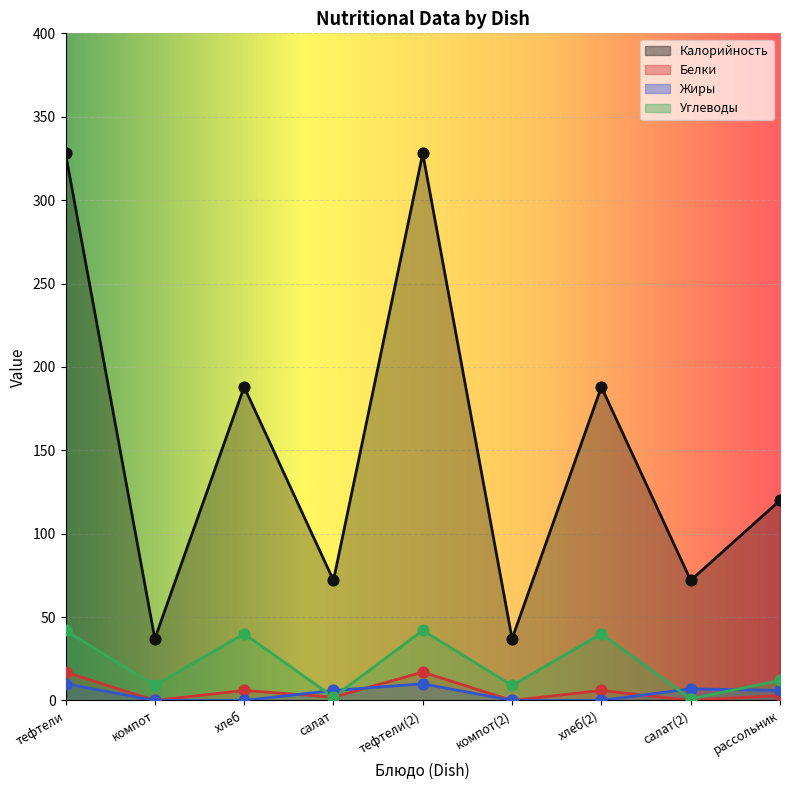

Which series contains the lowest Y value?

Белки